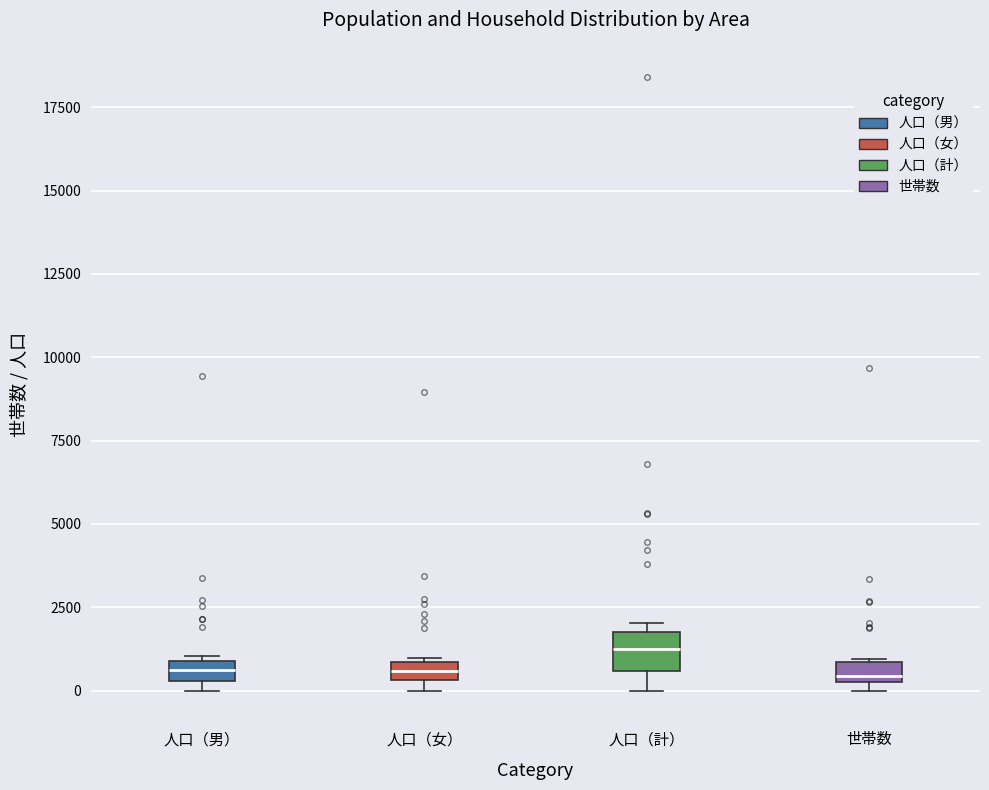

Which box is the tallest, from its lower edge to its upper edge?

人口（計）